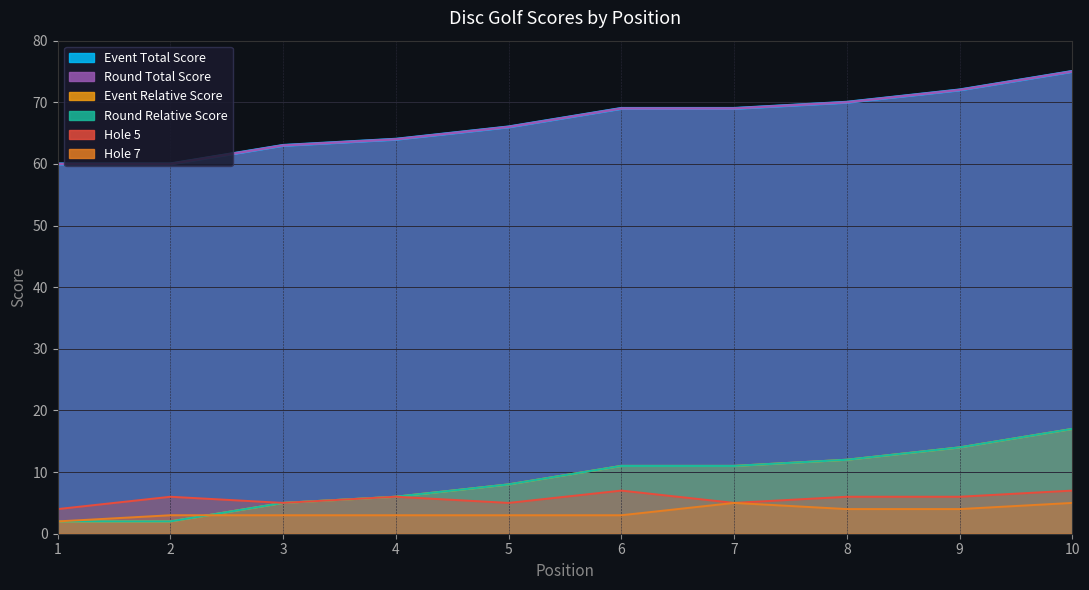

Rank the categories by round_total_score value from lowest to highest.

1, 2, 3, 4, 5, 6, 7, 8, 9, 10